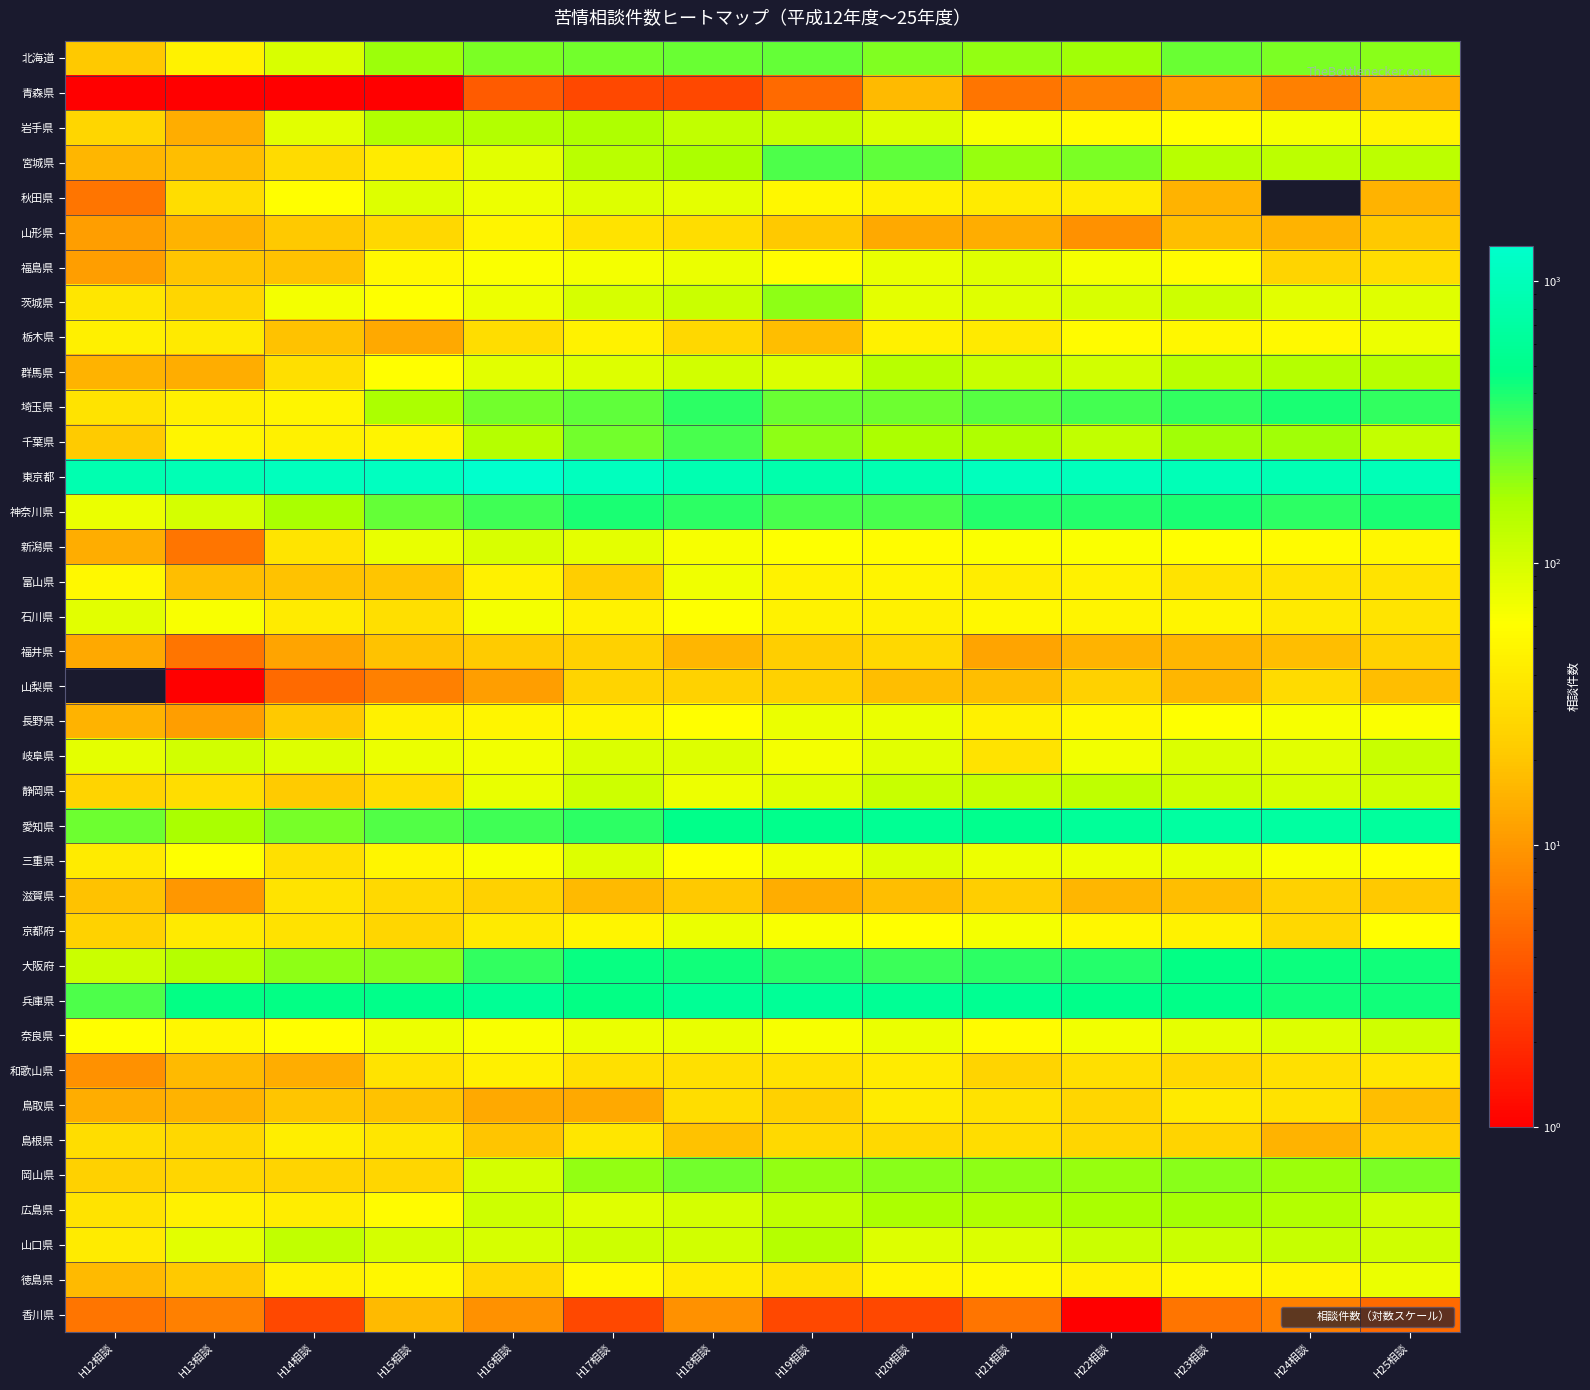

Reading left to right, transcribe all the data shown in this chart.

北海道: H12相談=21	H13相談=48	H14相談=97	H15相談=184	H16相談=223	H17相談=234	H18相談=253	H19相談=261	H20相談=215	H21相談=197	H22相談=178	H23相談=248	H24相談=221	H25相談=205
青森県: H12相談=1	H13相談=1	H14相談=1	H15相談=1	H16相談=4	H17相談=3	H18相談=3	H19相談=5	H20相談=17	H21相談=6	H22相談=7	H23相談=11	H24相談=7	H25相談=14
岩手県: H12相談=27	H13相談=14	H14相談=85	H15相談=154	H16相談=152	H17相談=160	H18相談=128	H19相談=122	H20相談=94	H21相談=67	H22相談=57	H23相談=59	H24相談=69	H25相談=49
宮城県: H12相談=16	H13相談=18	H14相談=30	H15相談=42	H16相談=87	H17相談=139	H18相談=166	H19相談=294	H20相談=267	H21相談=190	H22相談=224	H23相談=143	H24相談=137	H25相談=134
秋田県: H12相談=6	H13相談=31	H14相談=60	H15相談=92	H16相談=75	H17相談=92	H18相談=84	H19相談=52	H20相談=45	H21相談=41	H22相談=41	H23相談=15	H24相談=0	H25相談=15
山形県: H12相談=11	H13相談=15	H14相談=21	H15相談=28	H16相談=49	H17相談=35	H18相談=31	H19相談=21	H20相談=13	H21相談=14	H22相談=9	H23相談=18	H24相談=15	H25相談=21
福島県: H12相談=11	H13相談=20	H14相談=19	H15相談=53	H16相談=63	H17相談=69	H18相談=77	H19相談=58	H20相談=79	H21相談=88	H22相談=68	H23相談=57	H24相談=26	H25相談=31
茨城県: H12相談=37	H13相談=27	H14相談=69	H15相談=62	H16相談=75	H17相談=98	H18相談=113	H19相談=200	H20相談=83	H21相談=88	H22相談=96	H23相談=111	H24相談=85	H25相談=89
栃木県: H12相談=45	H13相談=40	H14相談=19	H15相談=13	H16相談=31	H17相談=48	H18相談=28	H19相談=18	H20相談=47	H21相談=40	H22相談=56	H23相談=52	H24相談=55	H25相談=74
群馬県: H12相談=15	H13相談=14	H14相談=32	H15相談=59	H16相談=85	H17相談=90	H18相談=106	H19相談=93	H20相談=142	H21相談=119	H22相談=105	H23相談=138	H24相談=146	H25相談=143
埼玉県: H12相談=35	H13相談=45	H14相談=51	H15相談=165	H16相談=239	H17相談=269	H18相談=363	H19相談=253	H20相談=241	H21相談=284	H22相談=311	H23相談=348	H24相談=409	H25相談=348
千葉県: H12相談=22	H13相談=50	H14相談=46	H15相談=49	H16相談=148	H17相談=234	H18相談=307	H19相談=200	H20相談=164	H21相談=161	H22相談=126	H23相談=179	H24相談=177	H25相談=125
東京都: H12相談=874	H13相談=951	H14相談=1044	H15相談=1116	H16相談=1336	H17相談=1095	H18相談=895	H19相談=810	H20相談=885	H21相談=1061	H22相談=1009	H23相談=971	H24相談=905	H25相談=971
神奈川県: H12相談=78	H13相談=103	H14相談=168	H15相談=258	H16相談=327	H17相談=400	H18相談=366	H19相談=309	H20相談=304	H21相談=381	H22相談=387	H23相談=401	H24相談=362	H25相談=407
新潟県: H12相談=14	H13相談=6	H14相談=36	H15相談=80	H16相談=96	H17相談=83	H18相談=66	H19相談=61	H20相談=58	H21相談=64	H22相談=63	H23相談=59	H24相談=56	H25相談=52
富山県: H12相談=54	H13相談=18	H14相談=19	H15相談=20	H16相談=47	H17相談=23	H18相談=72	H19相談=48	H20相談=49	H21相談=43	H22相談=46	H23相談=35	H24相談=35	H25相談=35
石川県: H12相談=87	H13相談=65	H14相談=41	H15相談=32	H16相談=69	H17相談=48	H18相談=62	H19相談=48	H20相談=46	H21相談=53	H22相談=49	H23相談=50	H24相談=40	H25相談=36
福井県: H12相談=13	H13相談=6	H14相談=12	H15相談=19	H16相談=22	H17相談=24	H18相談=16	H19相談=23	H20相談=28	H21相談=12	H22相談=15	H23相談=16	H24相談=18	H25相談=25
山梨県: H12相談=0	H13相談=1	H14相談=5	H15相談=7	H16相談=11	H17相談=26	H18相談=25	H19相談=24	H20相談=18	H21相談=18	H22相談=24	H23相談=16	H24相談=30	H25相談=18
長野県: H12相談=15	H13相談=11	H14相談=21	H15相談=46	H16相談=51	H17相談=49	H18相談=60	H19相談=77	H20相談=78	H21相談=46	H22相談=53	H23相談=61	H24相談=66	H25相談=64
岐阜県: H12相談=84	H13相談=104	H14相談=90	H15相談=77	H16相談=70	H17相談=94	H18相談=91	H19相談=68	H20相談=86	H21相談=35	H22相談=71	H23相談=95	H24相談=87	H25相談=117
静岡県: H12相談=26	H13相談=31	H14相談=22	H15相談=31	H16相談=79	H17相談=110	H18相談=75	H19相談=89	H20相談=117	H21相談=121	H22相談=132	H23相談=111	H24相談=98	H25相談=107
愛知県: H12相談=244	H13相談=168	H14相談=229	H15相談=285	H16相談=321	H17相談=361	H18相談=494	H19相談=512	H20相談=563	H21相談=523	H22相談=616	H23相談=686	H24相談=699	H25相談=644
三重県: H12相談=42	H13相談=62	H14相談=33	H15相談=50	H16相談=65	H17相談=90	H18相談=61	H19相談=72	H20相談=91	H21相談=74	H22相談=75	H23相談=79	H24相談=65	H25相談=59
滋賀県: H12相談=19	H13相談=10	H14相談=35	H15相談=29	H16相談=24	H17相談=17	H18相談=21	H19相談=14	H20相談=18	H21相談=23	H22相談=16	H23相談=18	H24相談=24	H25相談=21
京都府: H12相談=25	H13相談=40	H14相談=34	H15相談=27	H16相談=40	H17相談=50	H18相談=78	H19相談=65	H20相談=60	H21相談=69	H22相談=52	H23相談=48	H24相談=28	H25相談=59
大阪府: H12相談=114	H13相談=149	H14相談=201	H15相談=213	H16相談=350	H17相談=459	H18相談=432	H19相談=371	H20相談=336	H21相談=363	H22相談=379	H23相談=471	H24相談=437	H25相談=425
兵庫県: H12相談=300	H13相談=470	H14相談=470	H15相談=493	H16相談=575	H17相談=468	H18相談=581	H19相談=601	H20相談=580	H21相談=552	H22相談=494	H23相談=485	H24相談=428	H25相談=426
奈良県: H12相談=60	H13相談=52	H14相談=60	H15相談=74	H16相談=65	H17相談=76	H18相談=80	H19相談=67	H20相談=78	H21相談=57	H22相談=70	H23相談=81	H24相談=92	H25相談=107
和歌山県: H12相談=9	H13相談=17	H14相談=14	H15相談=35	H16相談=45	H17相談=33	H18相談=33	H19相談=34	H20相談=41	H21相談=26	H22相談=32	H23相談=28	H24相談=33	H25相談=37
鳥取県: H12相談=14	H13相談=15	H14相談=20	H15相談=19	H16相談=13	H17相談=13	H18相談=31	H19相談=24	H20相談=41	H21相談=34	H22相談=27	H23相談=40	H24相談=34	H25相談=18
島根県: H12相談=31	H13相談=28	H14相談=44	H15相談=37	H16相談=20	H17相談=37	H18相談=19	H19相談=29	H20相談=29	H21相談=31	H22相談=27	H23相談=26	H24相談=15	H25相談=23
岡山県: H12相談=24	H13相談=27	H14相談=26	H15相談=27	H16相談=101	H17相談=195	H18相談=239	H19相談=193	H20相談=207	H21相談=200	H22相談=188	H23相談=205	H24相談=183	H25相談=227
広島県: H12相談=35	H13相談=46	H14相談=43	H15相談=56	H16相談=110	H17相談=88	H18相談=102	H19相談=129	H20相談=164	H21相談=156	H22相談=168	H23相談=172	H24相談=151	H25相談=108
山口県: H12相談=41	H13相談=86	H14相談=126	H15相談=101	H16相談=100	H17相談=110	H18相談=105	H19相談=149	H20相談=91	H21相談=93	H22相談=113	H23相談=114	H24相談=120	H25相談=109
徳島県: H12相談=17	H13相談=21	H14相談=46	H15相談=52	H16相談=28	H17相談=55	H18相談=41	H19相談=34	H20相談=51	H21相談=55	H22相談=46	H23相談=54	H24相談=50	H25相談=78
香川県: H12相談=6	H13相談=7	H14相談=3	H15相談=17	H16相談=9	H17相談=3	H18相談=9	H19相談=3	H20相談=3	H21相談=6	H22相談=1	H23相談=6	H24相談=7	H25相談=5